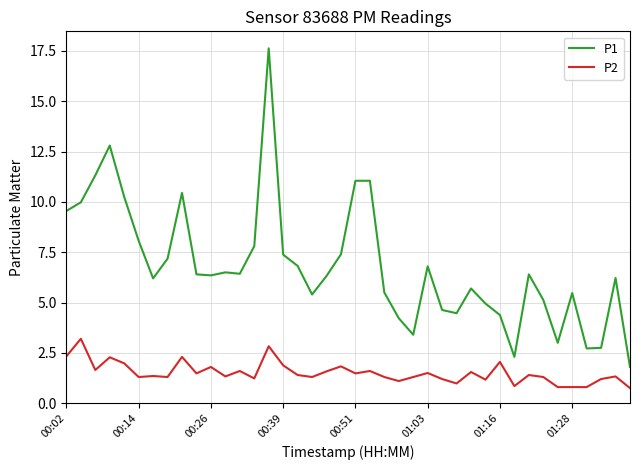

Which series has the widest spread of values?

P1